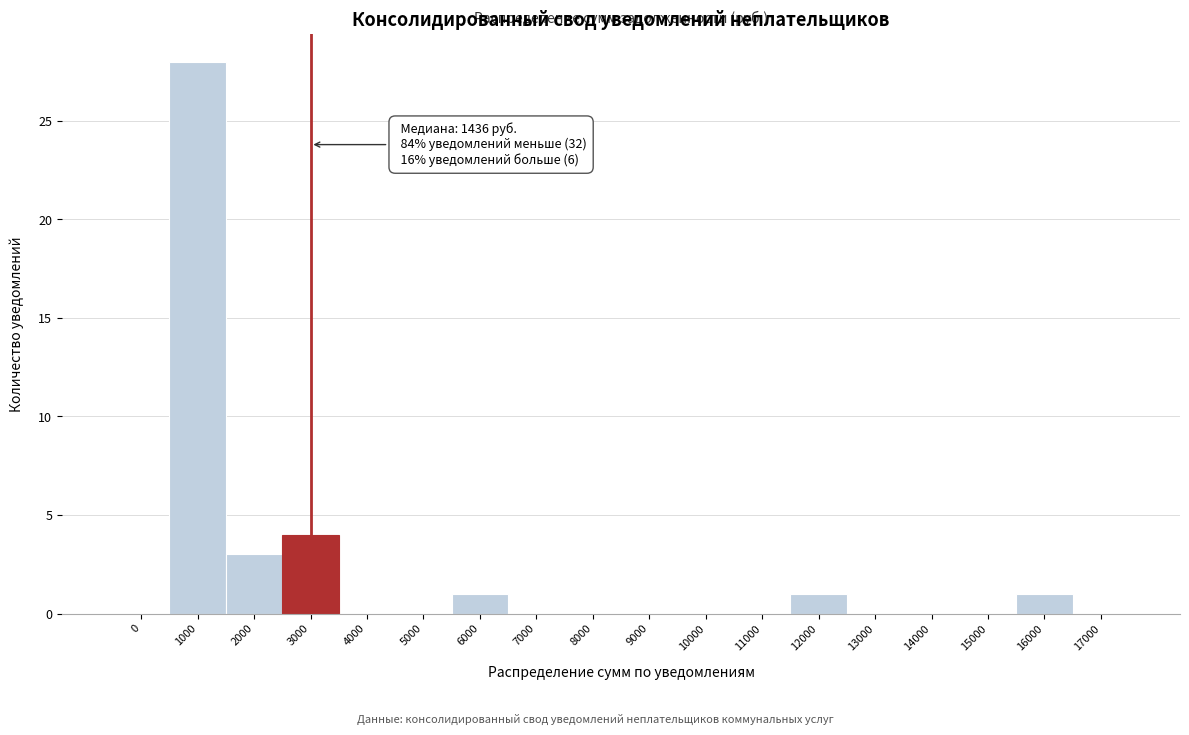

Reading left to right, transcribe all the data shown in this chart.

0=0	1000=28	2000=3	3000=4	4000=0	5000=0	6000=1	7000=0	8000=0	9000=0	10000=0	11000=0	12000=1	13000=0	14000=0	15000=0	16000=1	17000=0